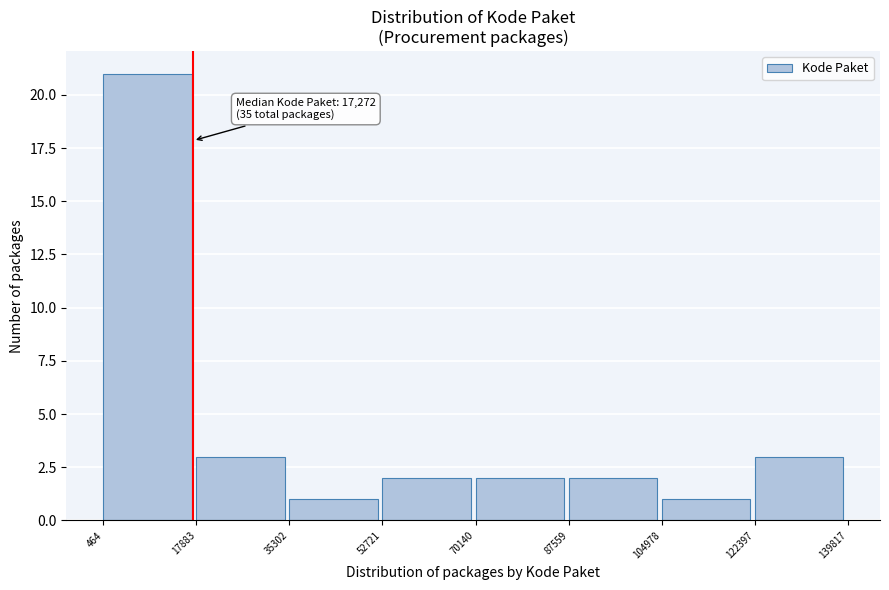

Which range on the x-axis has the tallest bar?

464 to 17883